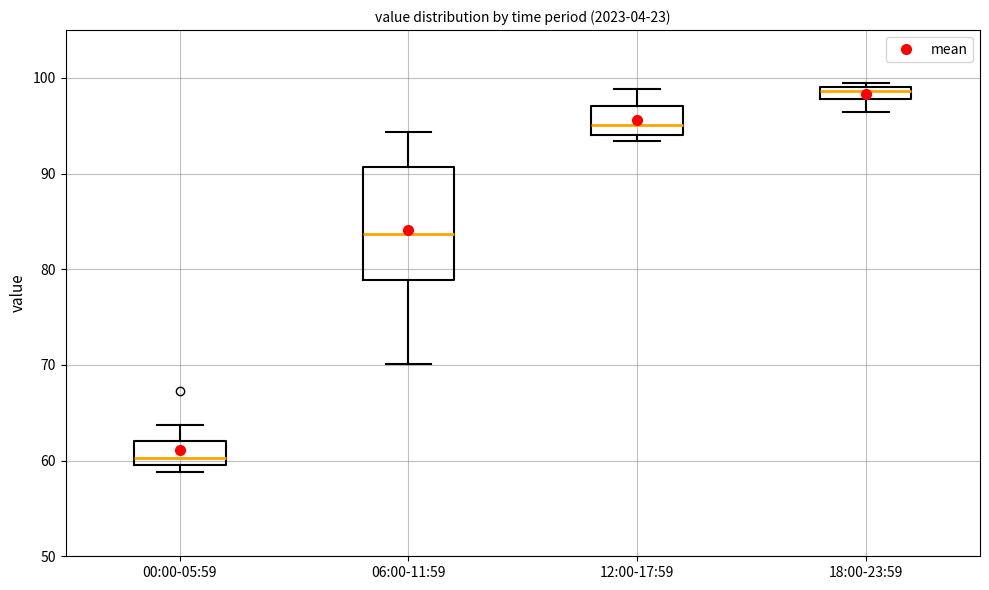

Which box has the lowest median line?

00:00-05:59